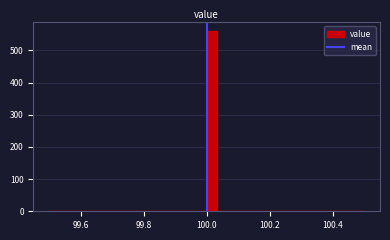

Around what value on the x-axis is the tallest bar? Give the approximate position of its centre, as read against the axis.

100.02